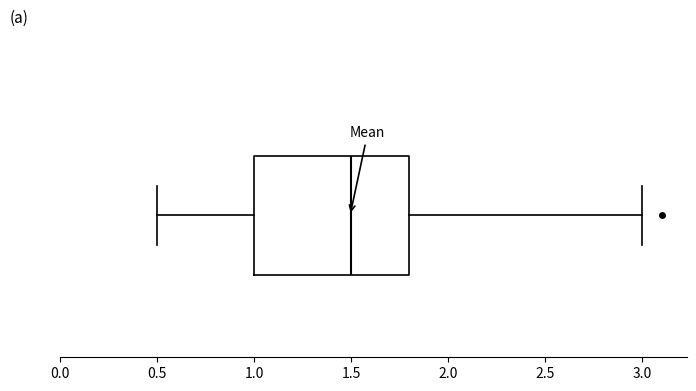

Transcribe this box plot: give where the median line is, the range the box spans, and where the two whiskers end, as read against the x-axis. The values are not printed on the chart, so give them approximately, as read against the axis.

median 1.5, box 1.0 to 1.8, whiskers 0.5 to 3.0